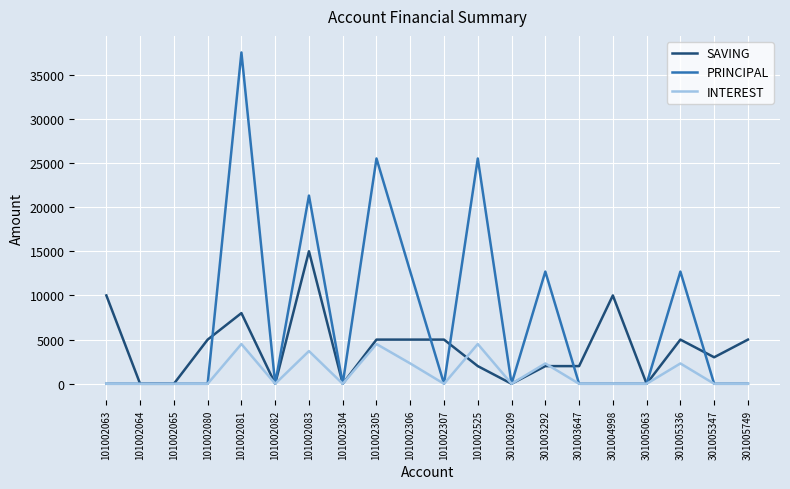

Does the chart display data point markers on the line(s)?

No